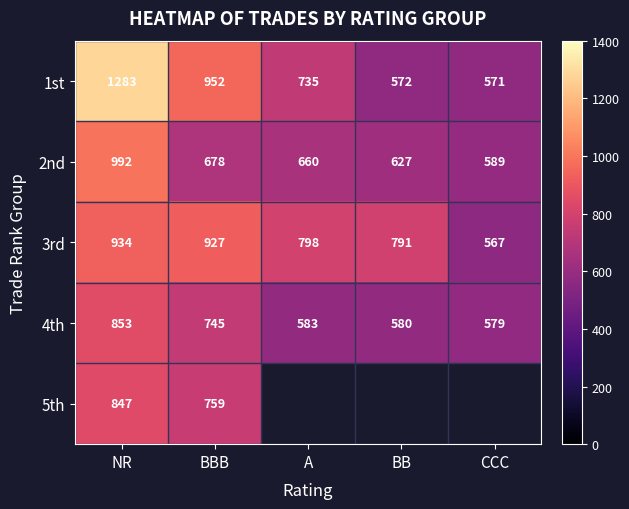

True or false: 5th has a value of 1138.2 at BBB.

False